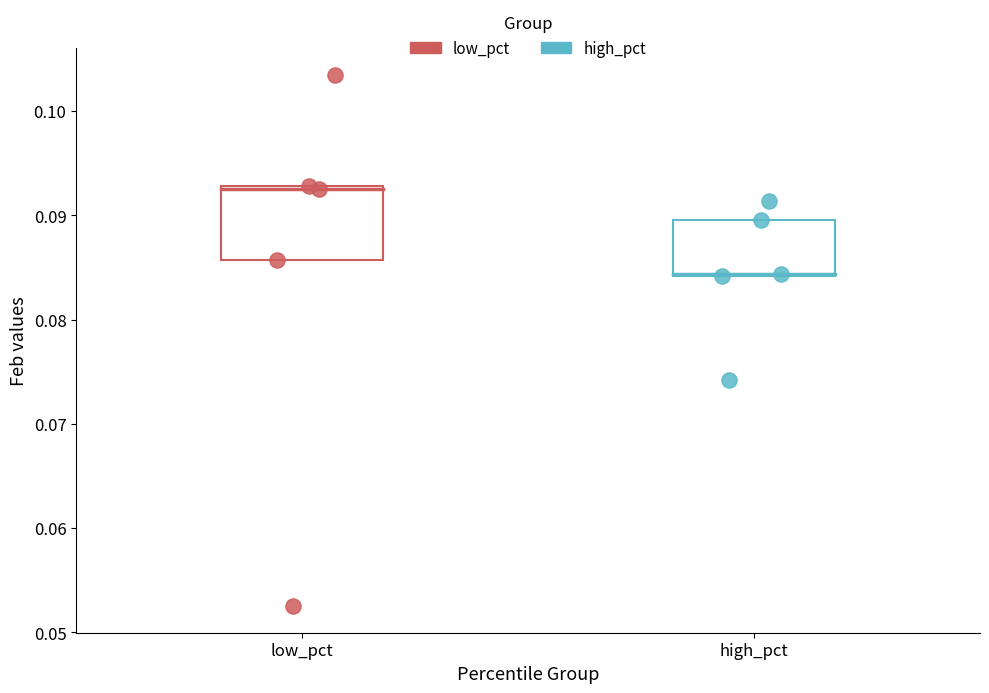

Which series contains the highest Y value?

low_pct